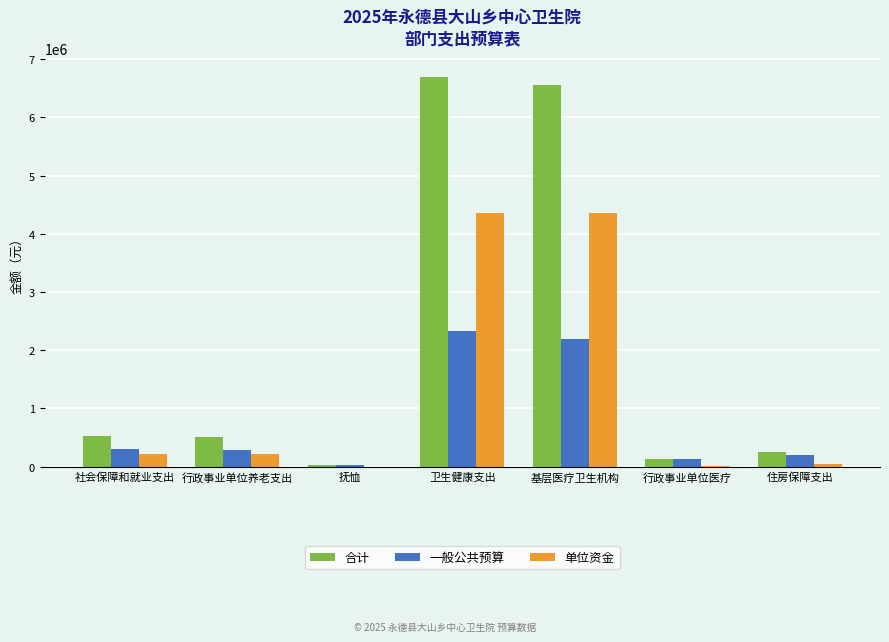

What is the sum of all 一般公共预算 values?

5474033.1